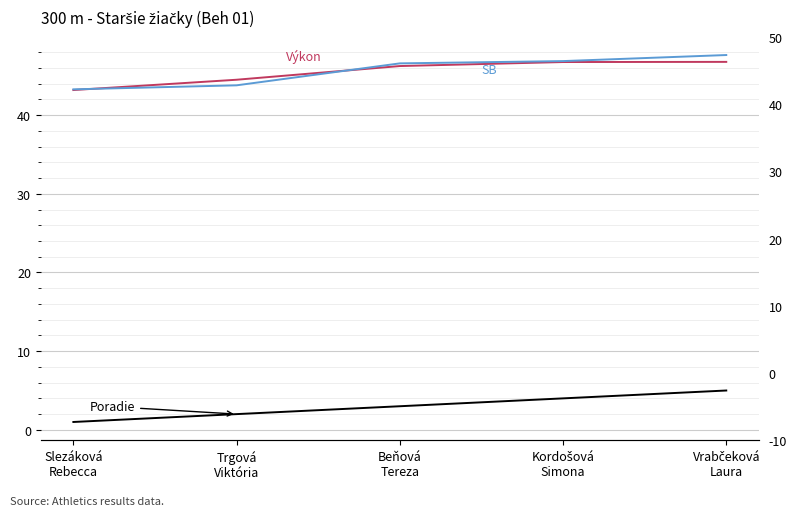

What is the lowest value of the Poradie series?

1.0